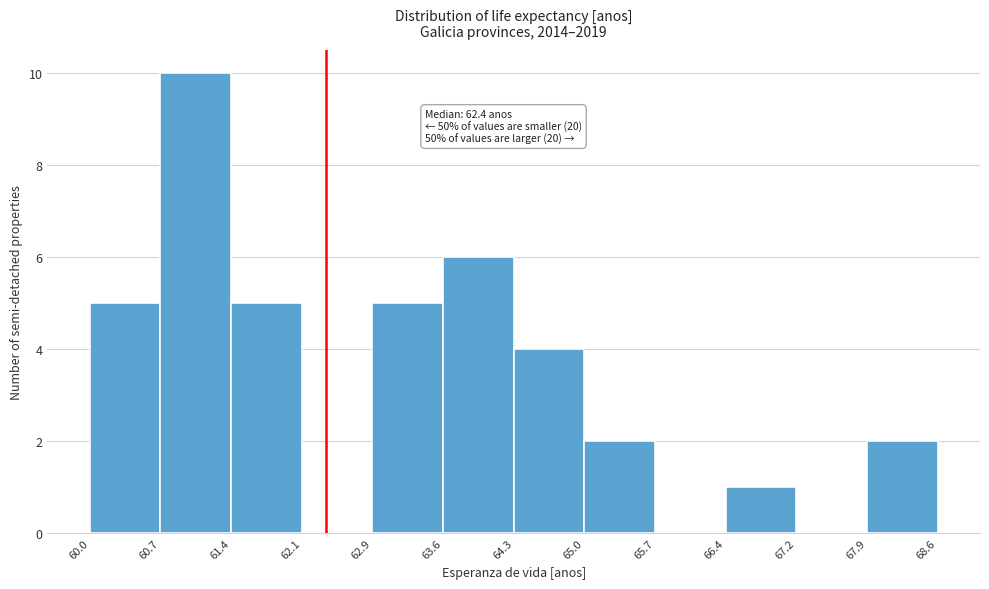

Which range on the x-axis has the tallest bar?

60.7 to 61.4